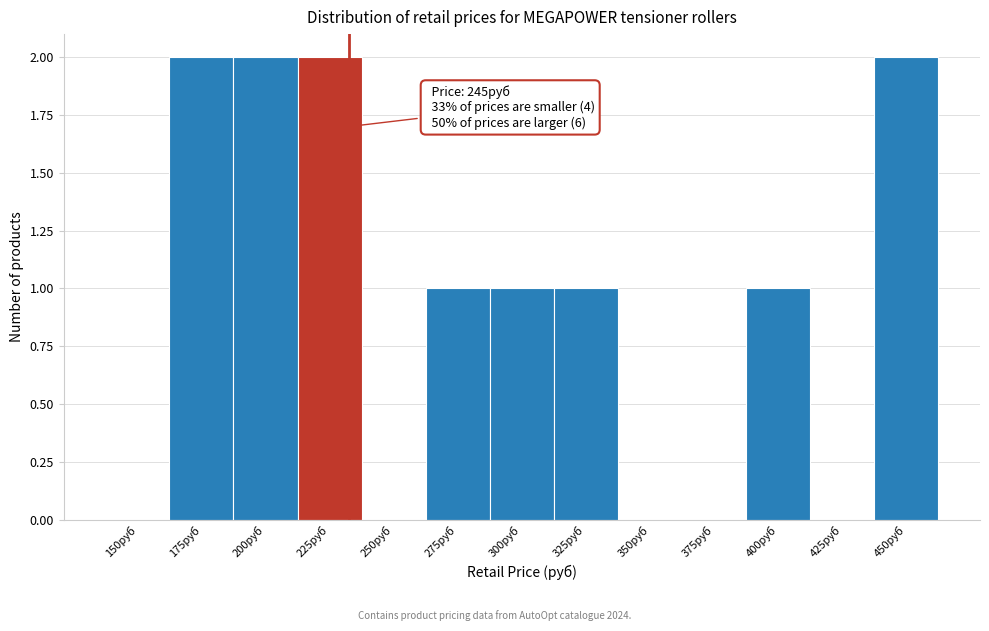

Reading left to right, extract all data points from this chart.

150руб=0	175руб=2	200руб=2	225руб=2	250руб=0	275руб=1	300руб=1	325руб=1	350руб=0	375руб=0	400руб=1	425руб=0	450руб=2